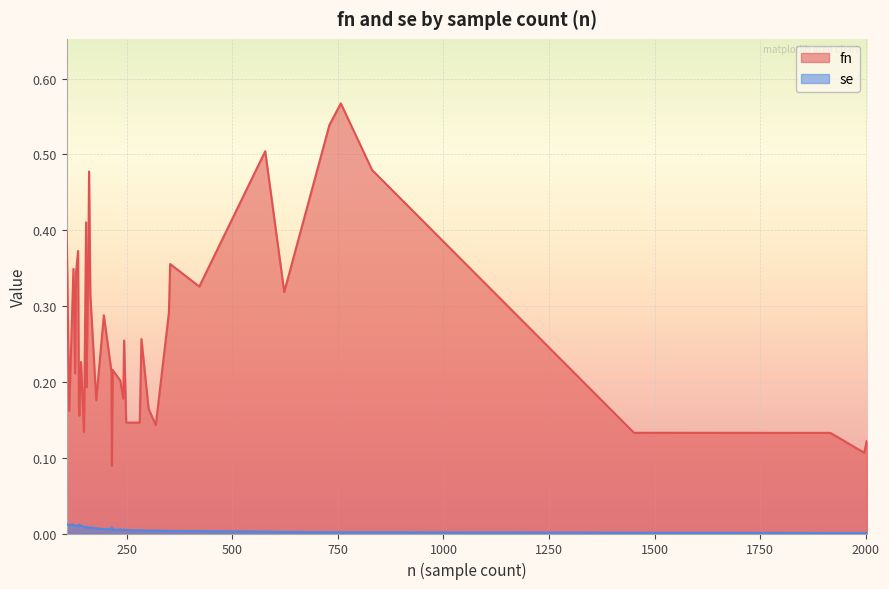

Where is the first local maximum for se?

5